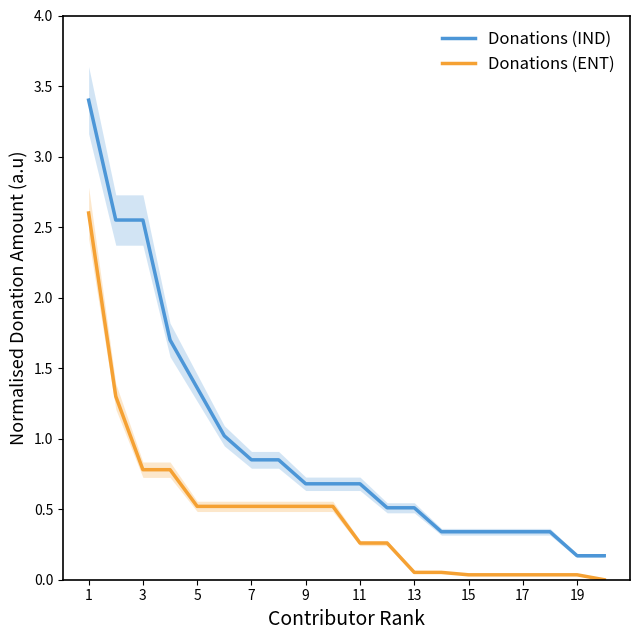

Is it true that Donations (ENT) equals 0.0 at 17?

True